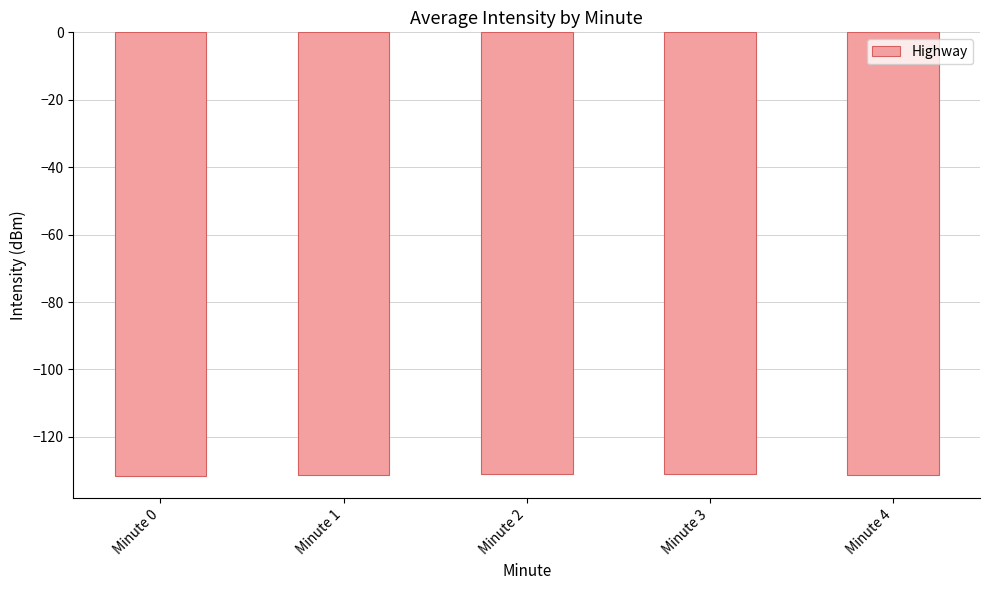

What is the average value?

-131.2